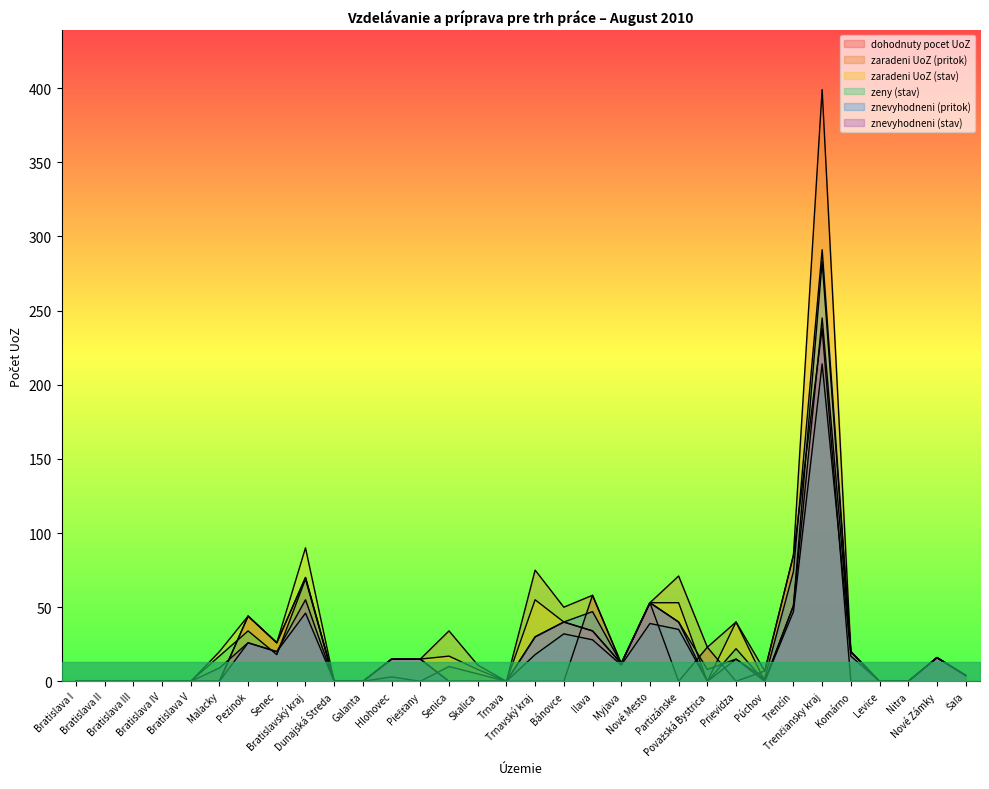

Rank the series by their maximum value, from lowest to highest.

zeny (stav), dohodnuty pocet UoZ, znevyhodneni (stav), zaradeni UoZ (stav), znevyhodneni (pritok), zaradeni UoZ (pritok)